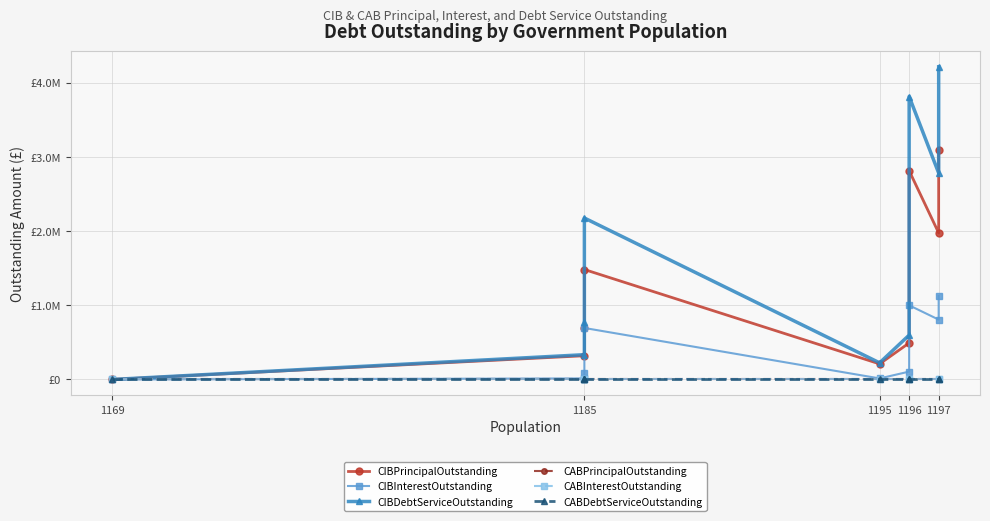

Which series has the largest total across all categories?

CIBDebtServiceOutstanding